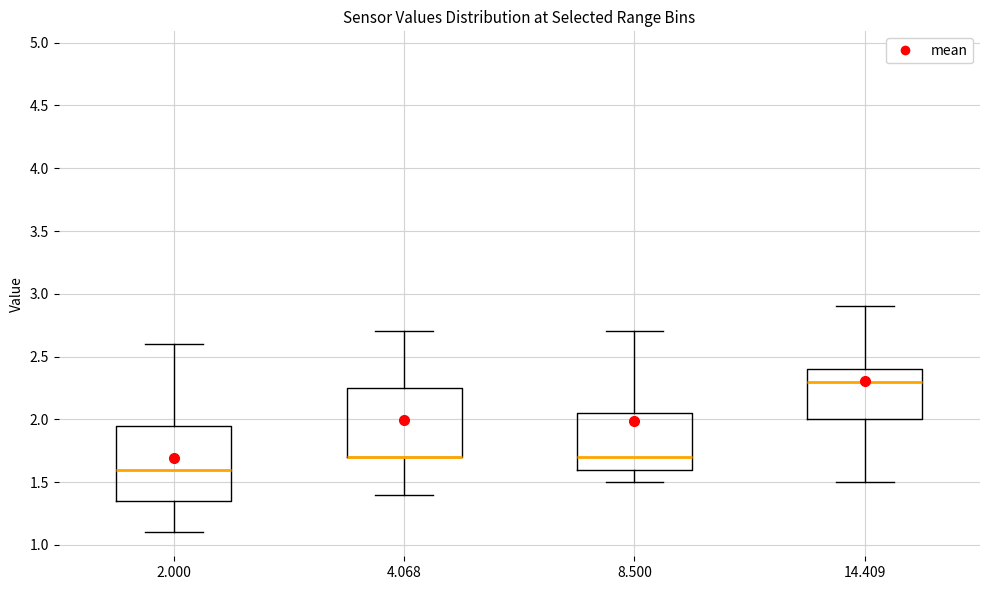

Reading left to right, read every box against the y-axis: the position of its median line, the range the box covers, and the ends of its whiskers. The values are not printed on the chart, so give them approximately, as read against the axis.

2.000: median 1.60, box 1.35 to 1.95, whiskers 1.10 to 2.60
4.068: median 1.70 (drawn on the box's lower edge), box 1.70 to 2.25, whiskers 1.40 to 2.70
8.500: median 1.70, box 1.60 to 2.05, whiskers 1.50 to 2.70
14.409: median 2.30, box 2.00 to 2.40, whiskers 1.50 to 2.90